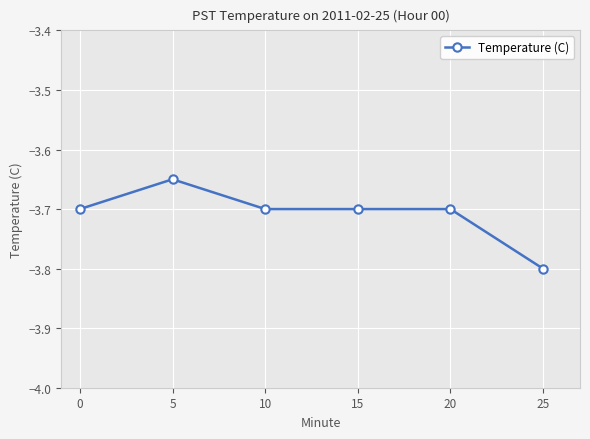

Does the chart display data point markers on the line(s)?

Yes